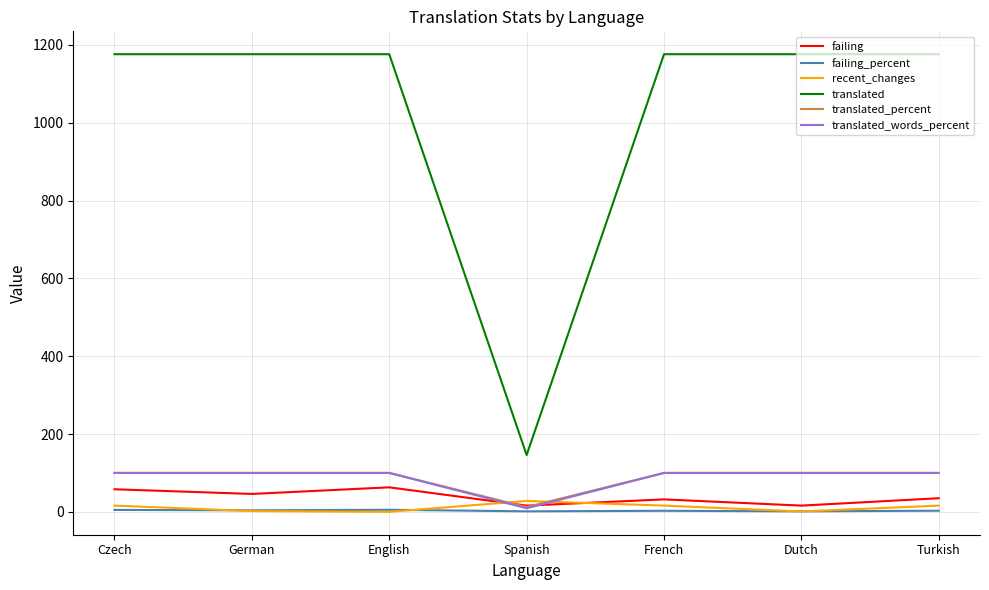

What is the maximum value shown in the chart?

1176.0